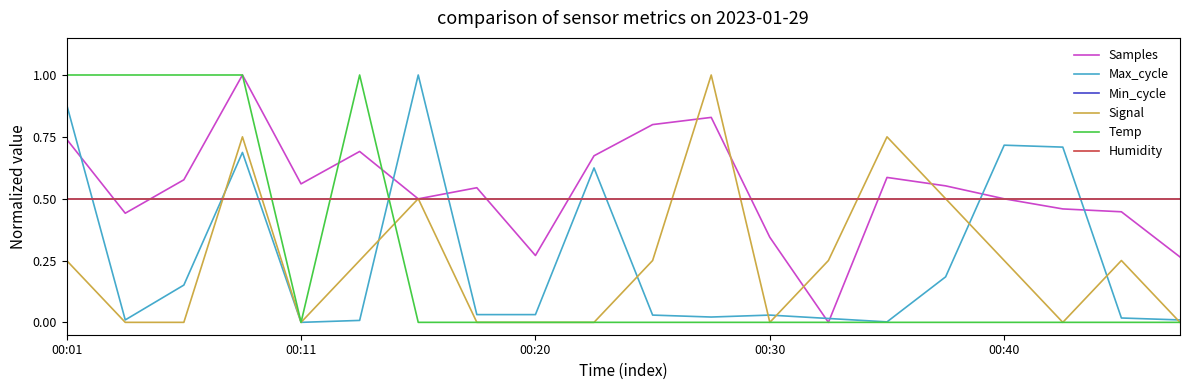

Where is Signal nearest to the value 0?

00:11